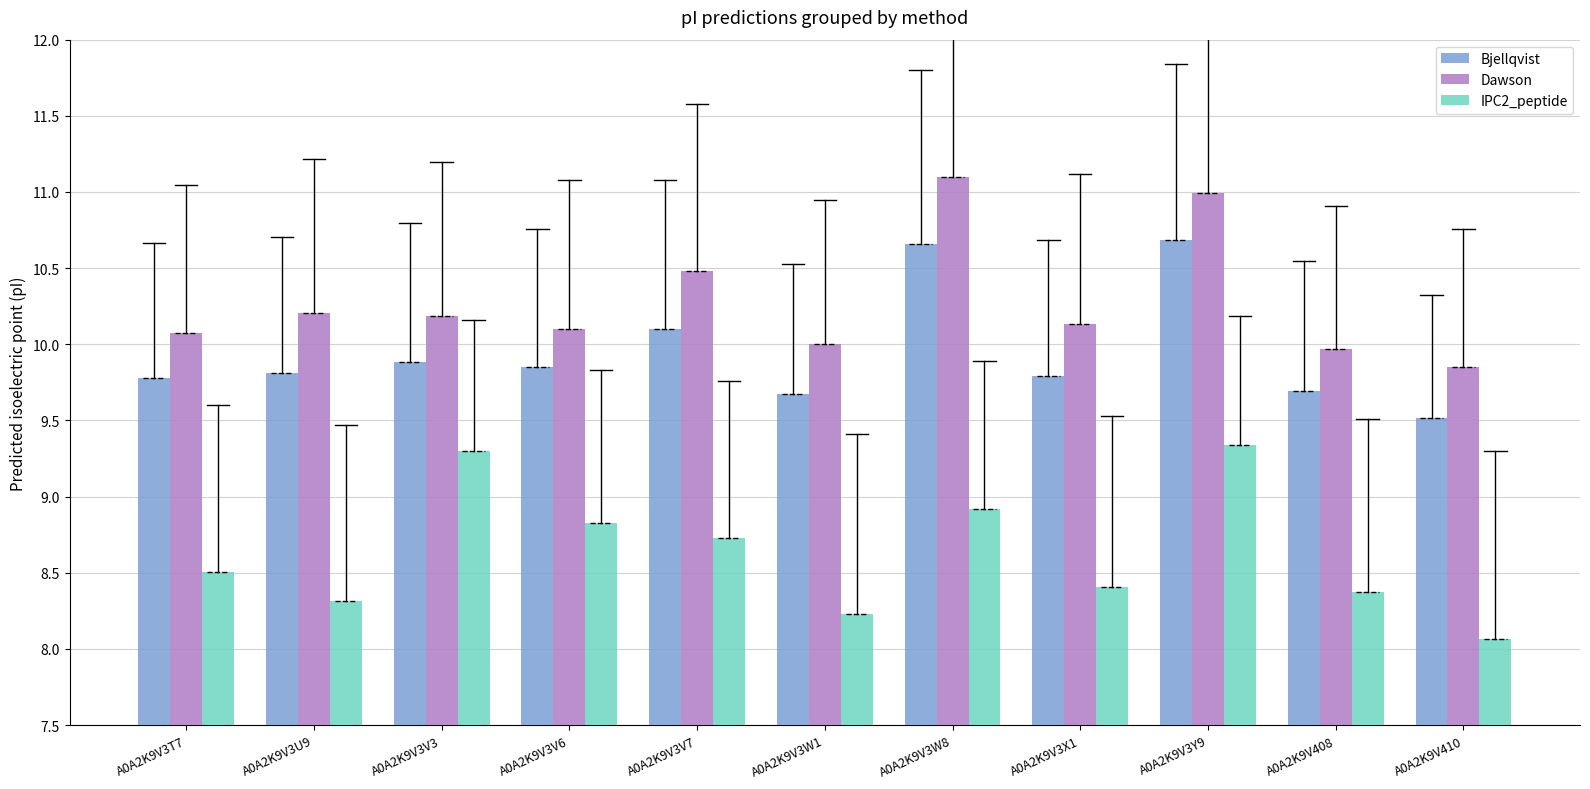

What is the label of the 11th bar from the left?

A0A2K9V410